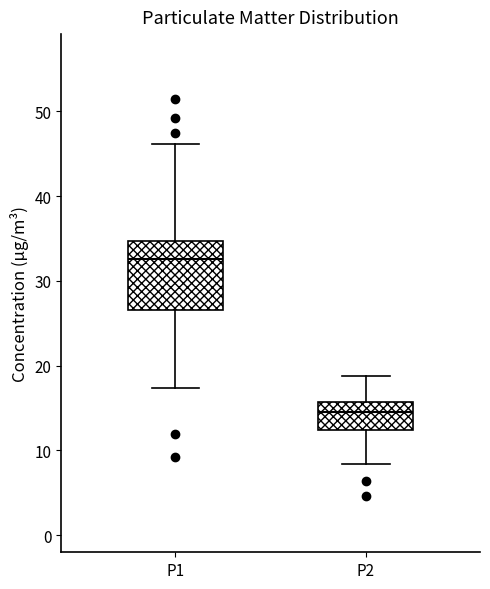

Comparing the boxes themselves (not the whiskers), which one is the tallest?

P1